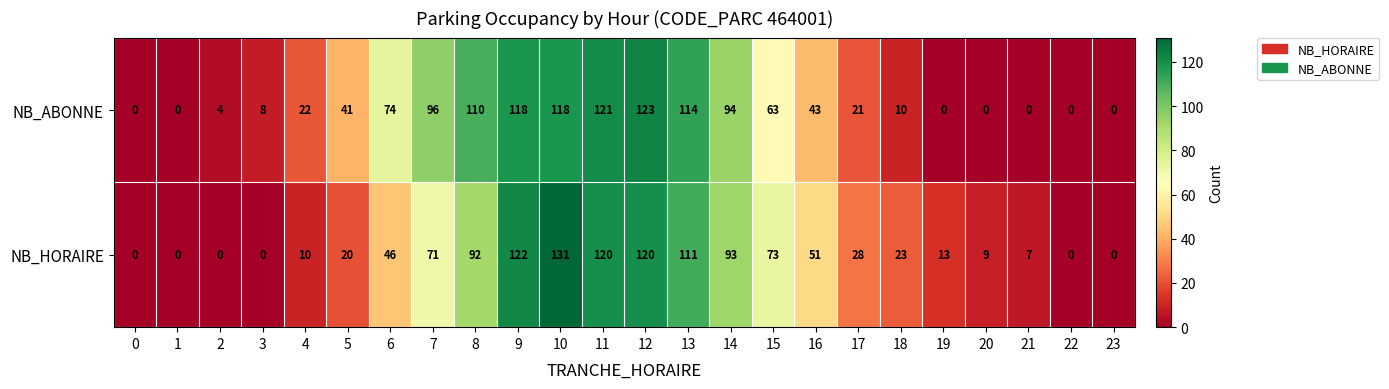

True or false: NB_HORAIRE has a value of 71 at 7.

True